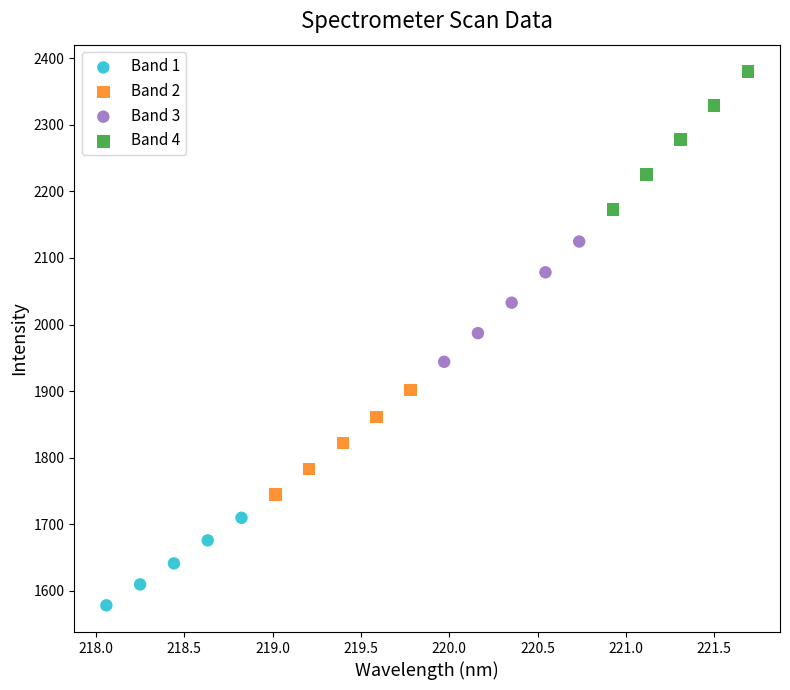

Which series reaches the minimum Y coordinate?

Band 1